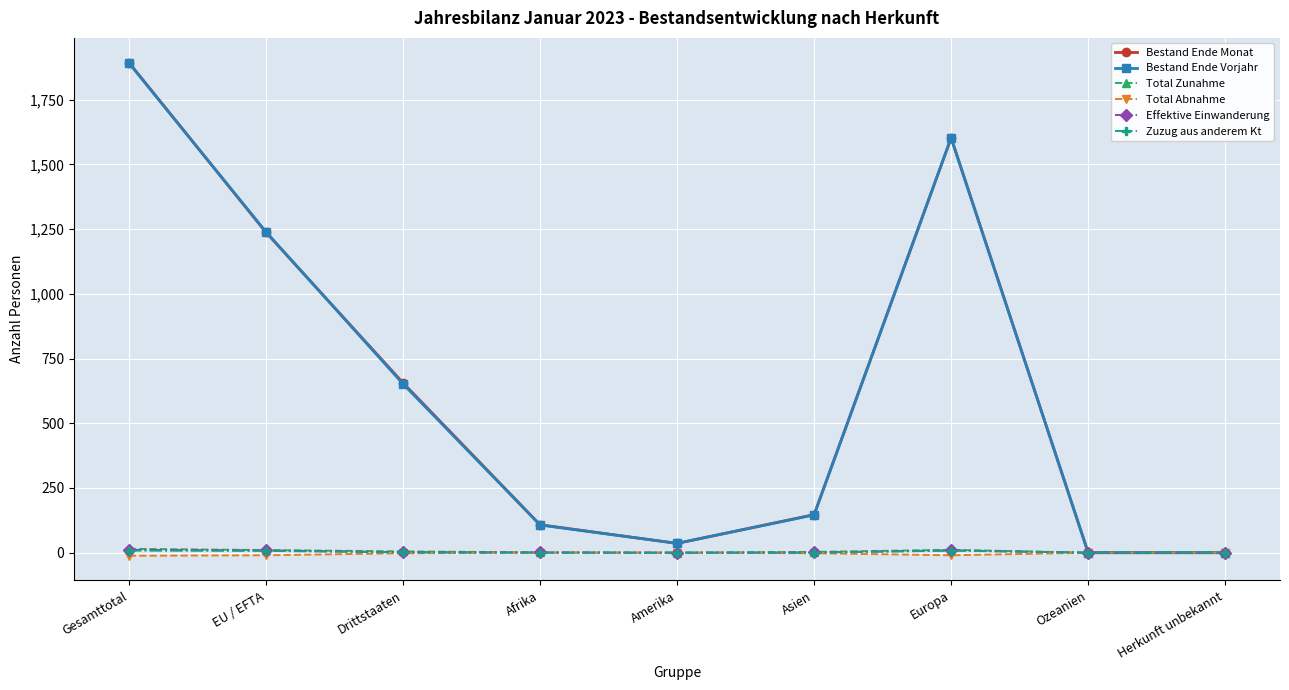

Which series has the largest range (max minus min)?

Bestand Ende Monat